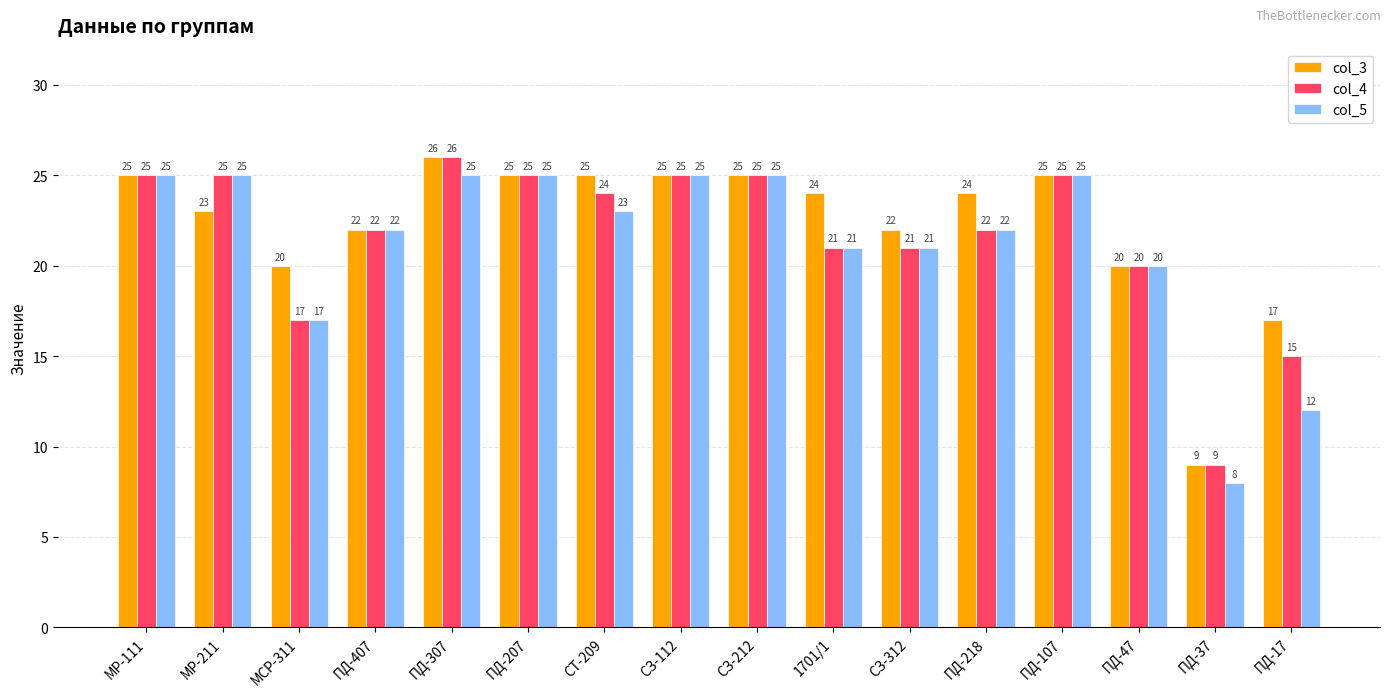

Which label corresponds to the smallest value in the chart?

ПД-37